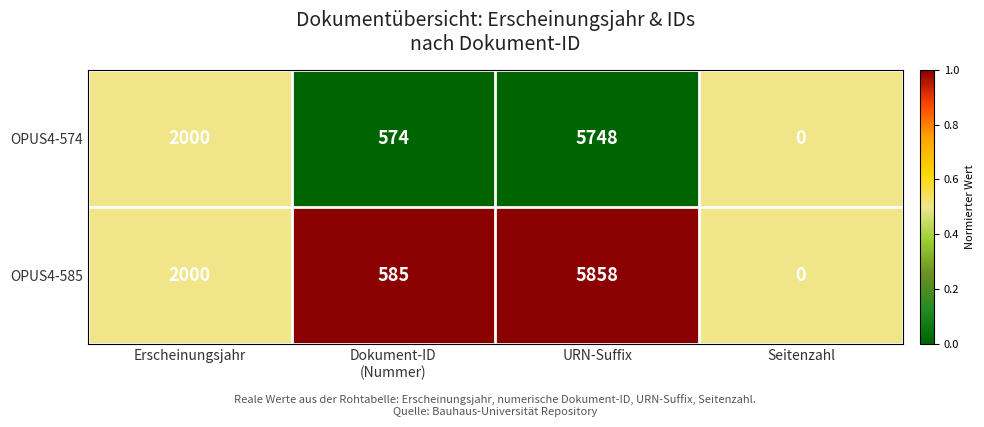

Which label corresponds to the smallest value in the chart?

Seitenzahl